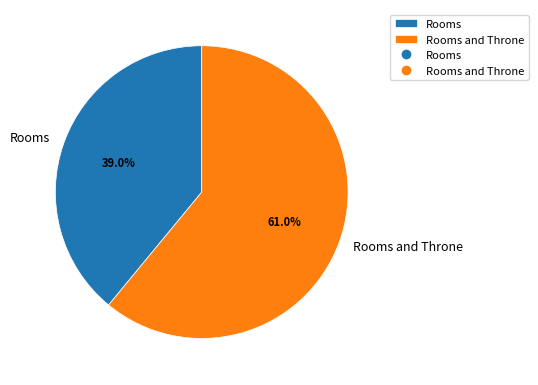

What is the smallest slice in the pie chart?

Rooms